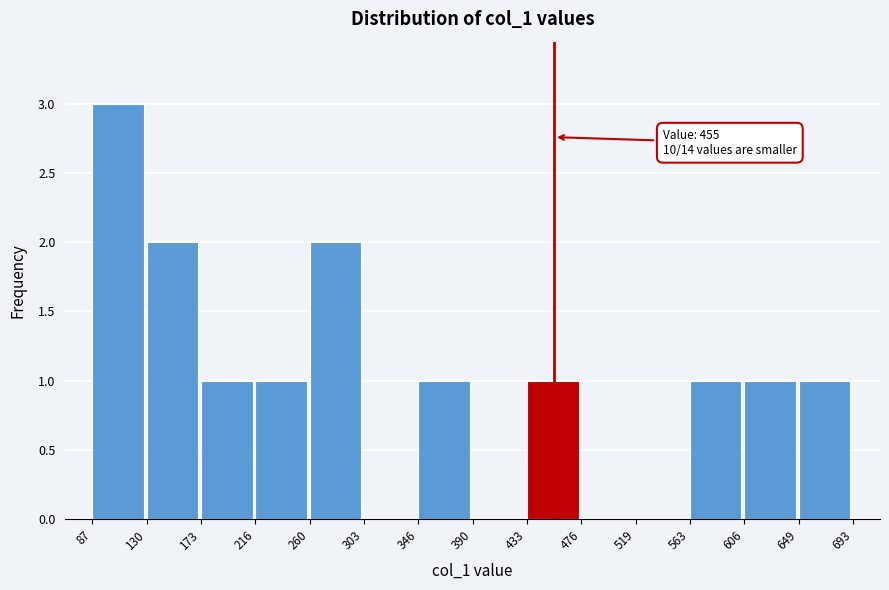

Which range on the x-axis has the tallest bar?

87 to 130